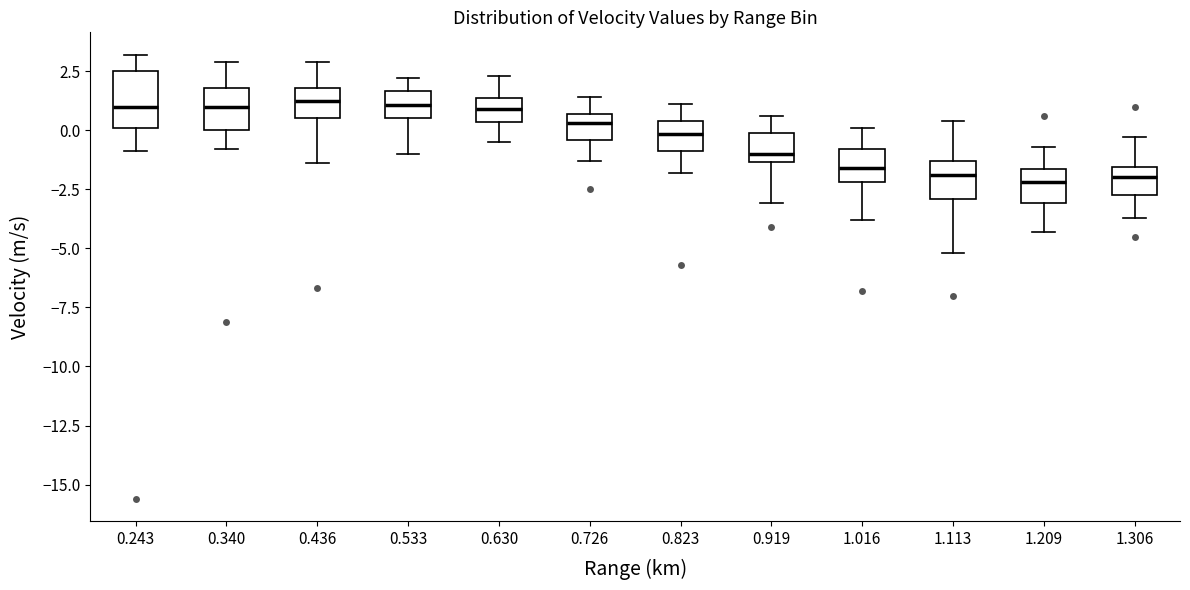

Reading left to right, transcribe this box plot: for each box, give where its median line is, the range the box spans, and where its two whiskers end, as read against the y-axis. The values are not printed on the chart, so give them approximately, as read against the axis.

0.243: median 1.0, box 0.0 to 2.5, whiskers -1.0 to 3.0
0.340: median 1.0, box 0.0 to 2.0, whiskers -1.0 to 3.0
0.436: median 1.5, box 0.5 to 2.0, whiskers -1.5 to 3.0
0.533: median 1.0, box 0.5 to 1.5, whiskers -1.0 to 2.0
0.630: median 1.0, box 0.5 to 1.5, whiskers -0.5 to 2.5
0.726: median 0.5 (inside the box), box -0.5 to 0.5, whiskers -1.5 to 1.5
0.823: median 0.0, box -1.0 to 0.5, whiskers -2.0 to 1.0
0.919: median -1.0, box -1.5 to 0.0, whiskers -3.0 to 0.5
1.016: median -1.5, box -2.0 to -1.0, whiskers -4.0 to 0.0
1.113: median -2.0, box -3.0 to -1.5, whiskers -5.0 to 0.5
1.209: median -2.0, box -3.0 to -1.5, whiskers -4.5 to -0.5
1.306: median -2.0, box -2.5 to -1.5, whiskers -3.5 to -0.5